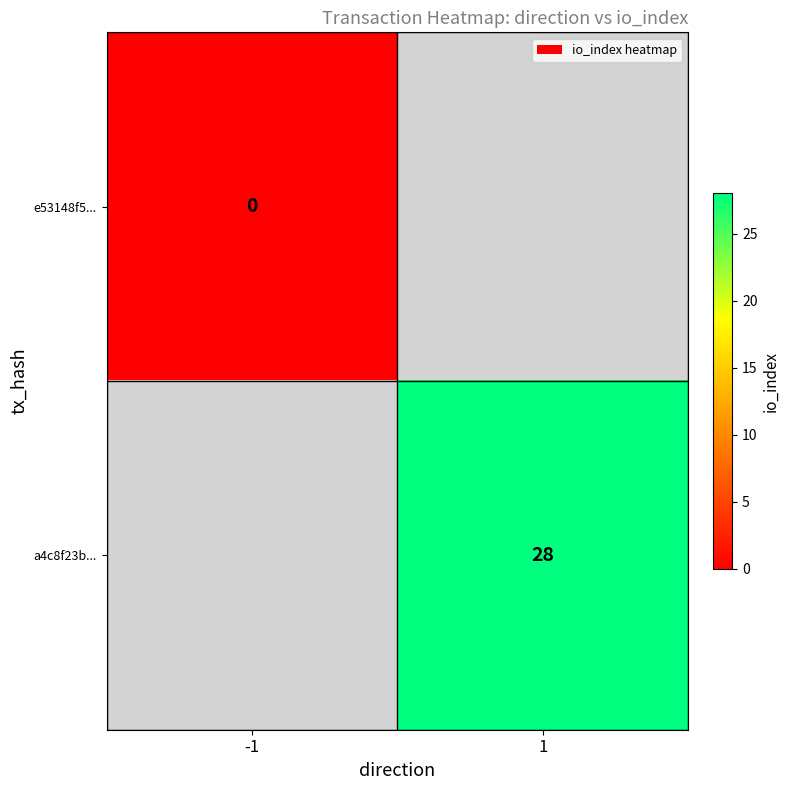

At how many categories does at least one series exceed 6?

1